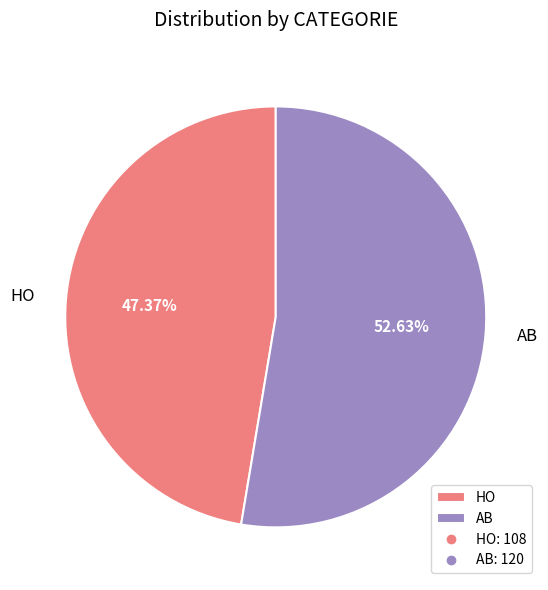

What percentage is NOT represented by HO?

52.6%